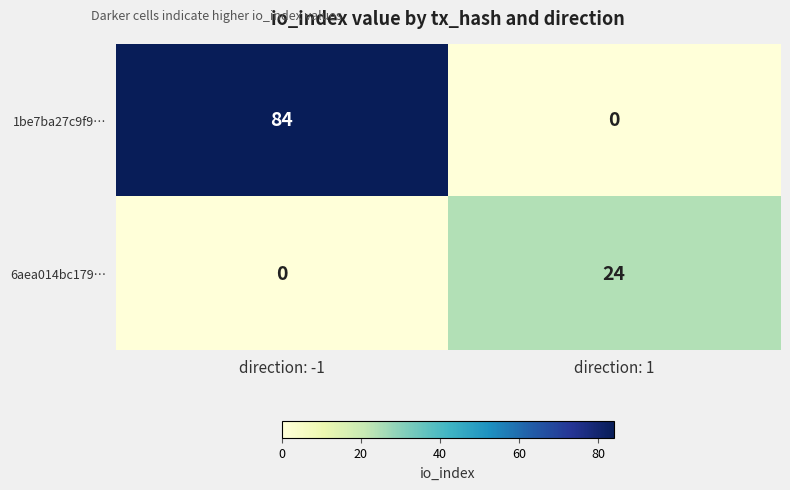

What is the difference between the highest and lowest values at direction: 1?

24